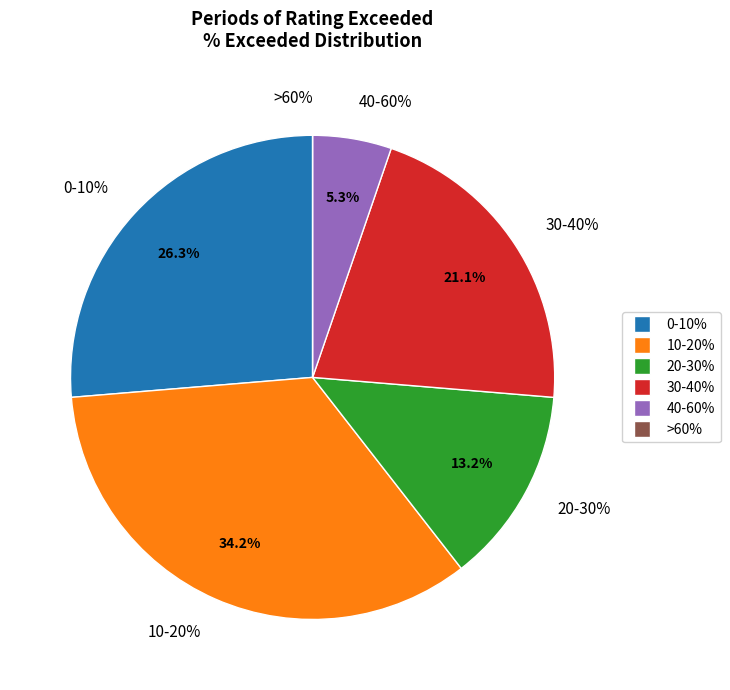

Is the sum of 52.43 and 36.69 greater than half?

No